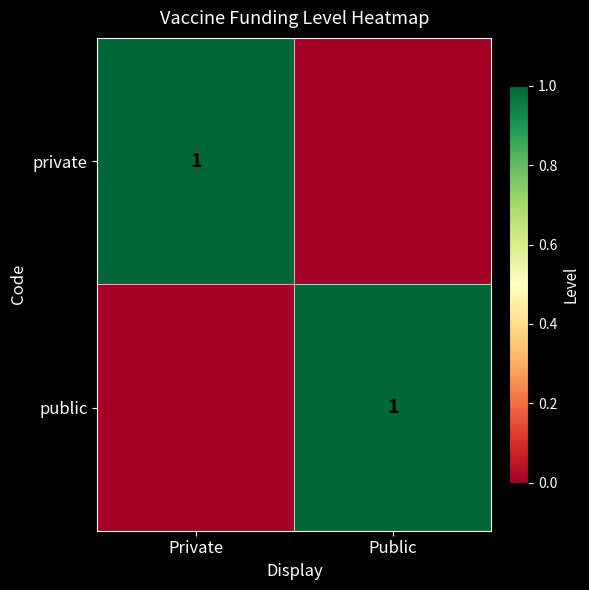

Is it true that private equals 1 at Private?

True